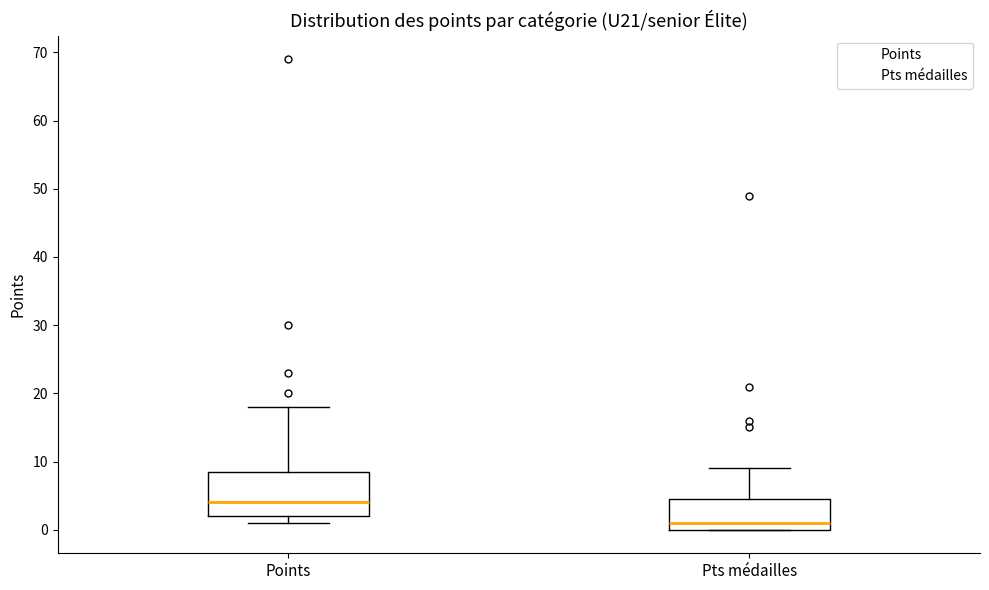

Which box's median line is the highest?

Points